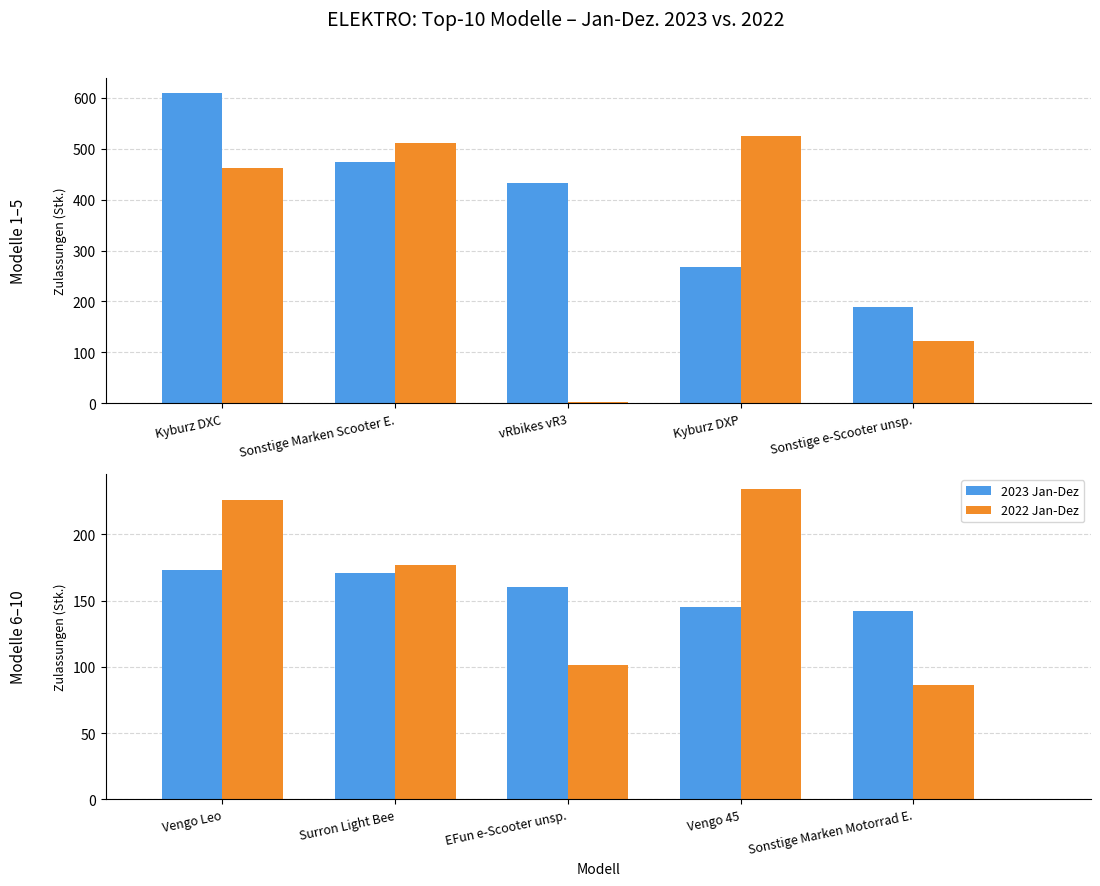

Between Surron Light Bee and Vengo Leo, which is larger?

Vengo Leo